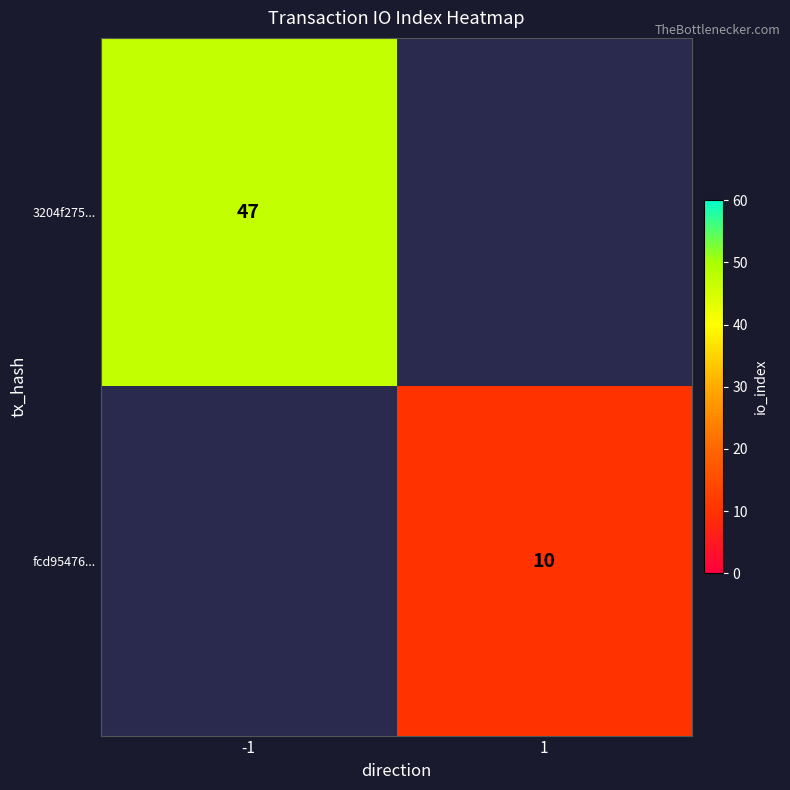

True or false: fcd95476... has a value of 15 at 1.

False